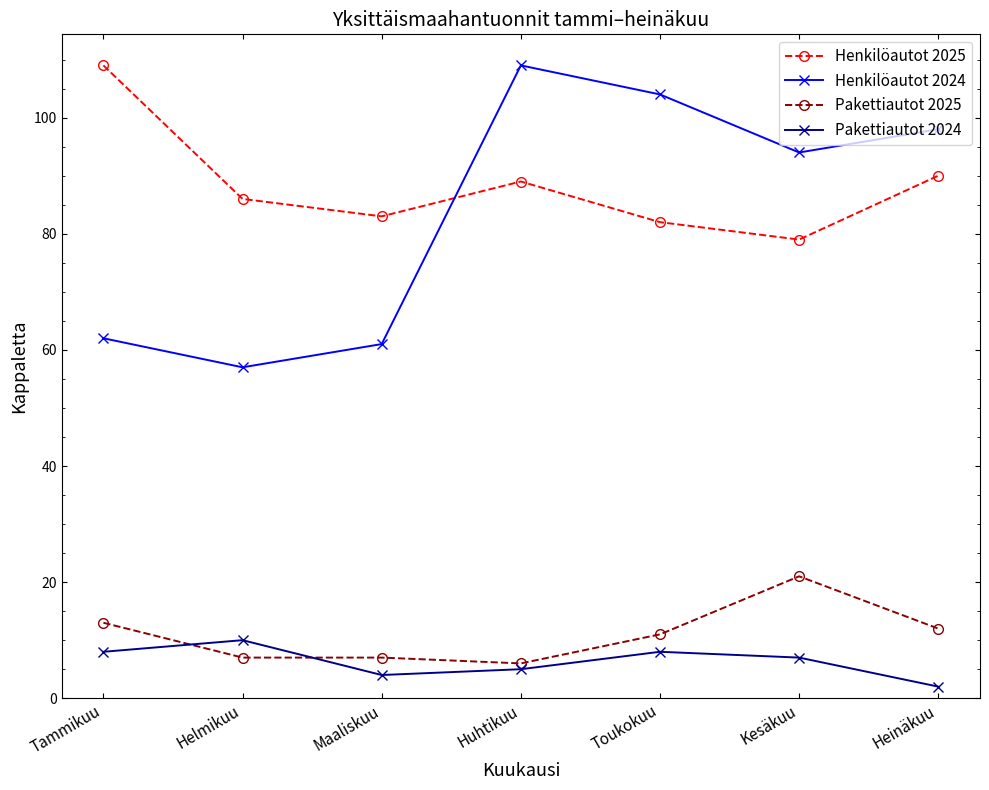

Reading right to left, list all the values displayed in this chart.

Henkilöautot 2025: Heinäkuu=90	Kesäkuu=79	Toukokuu=82	Huhtikuu=89	Maaliskuu=83	Helmikuu=86	Tammikuu=109
Henkilöautot 2024: Heinäkuu=98	Kesäkuu=94	Toukokuu=104	Huhtikuu=109	Maaliskuu=61	Helmikuu=57	Tammikuu=62
Pakettiautot 2025: Heinäkuu=12	Kesäkuu=21	Toukokuu=11	Huhtikuu=6	Maaliskuu=7	Helmikuu=7	Tammikuu=13
Pakettiautot 2024: Heinäkuu=2	Kesäkuu=7	Toukokuu=8	Huhtikuu=5	Maaliskuu=4	Helmikuu=10	Tammikuu=8